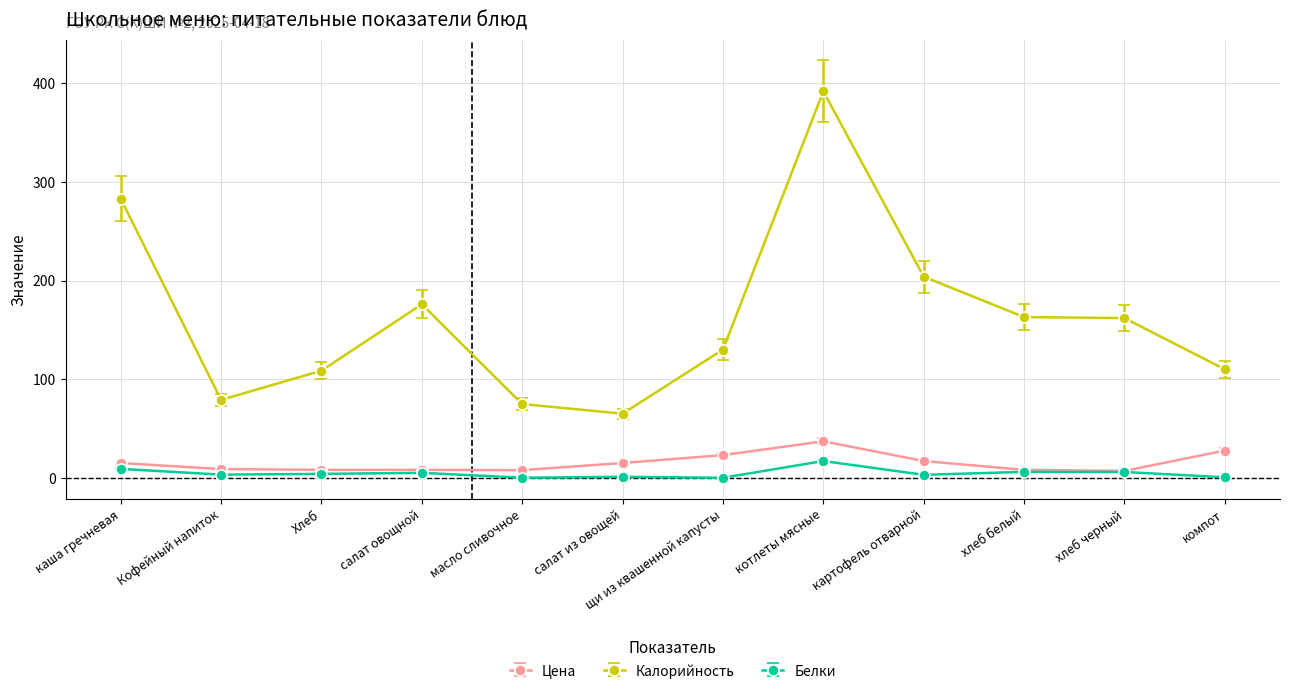

How many distinct data groups are displayed?

3